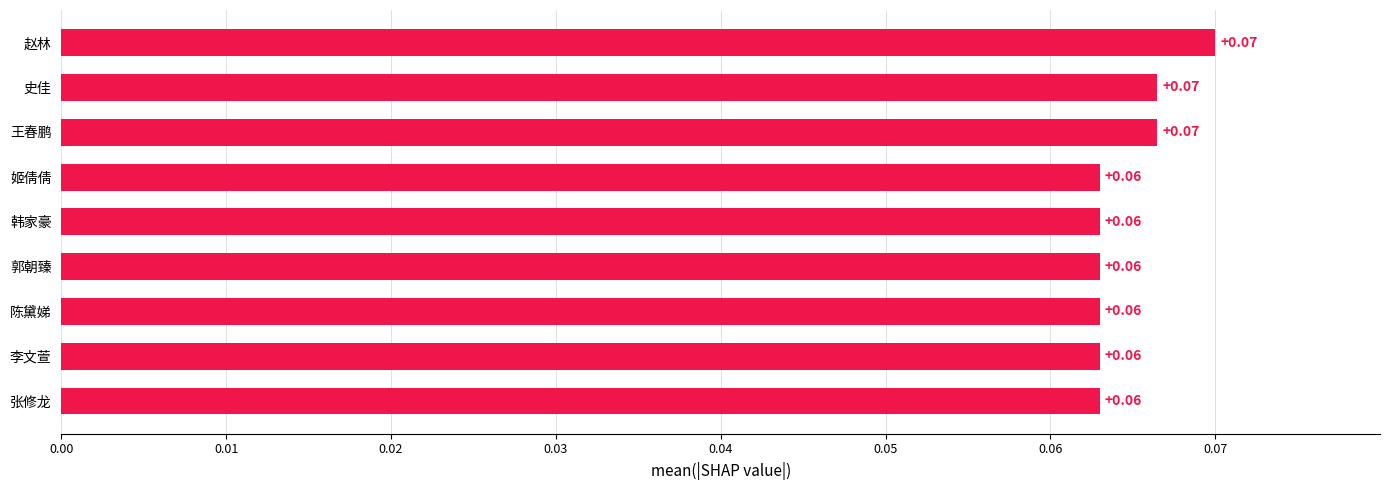

What is the sum of all values?

0.6